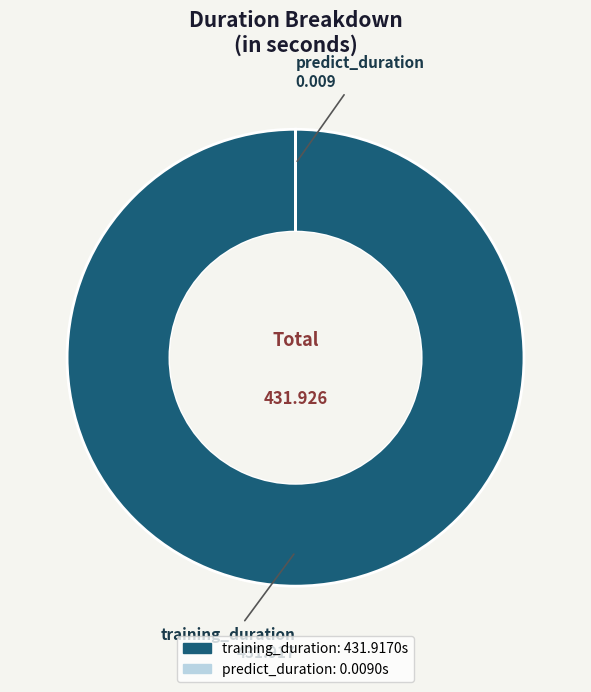

Is training_duration the majority of the pie?

Yes